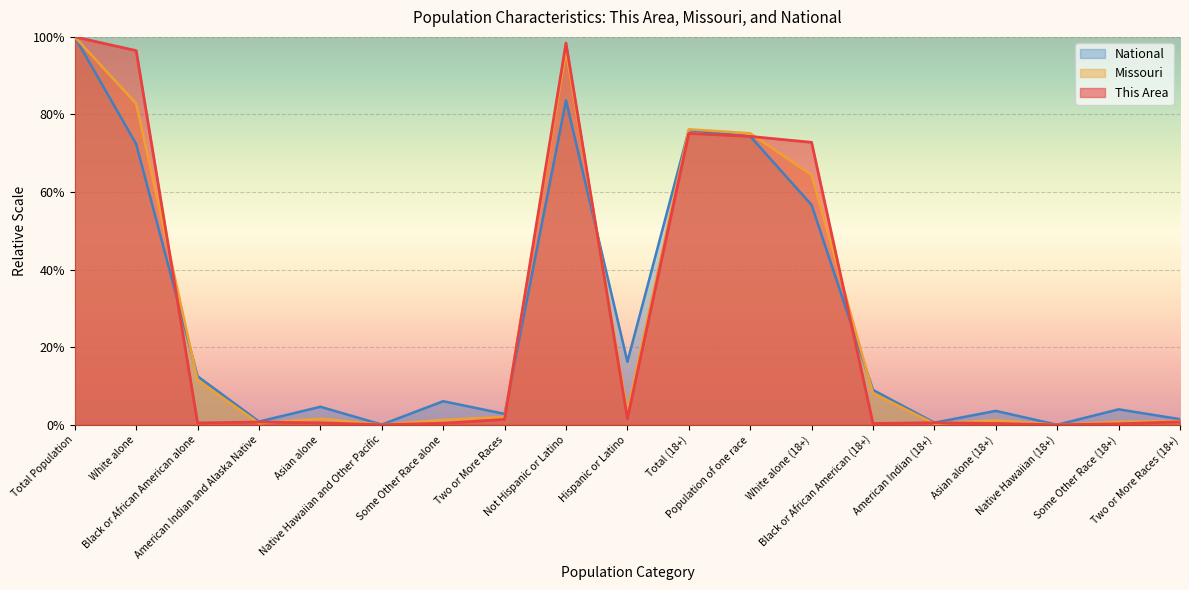

How many values in the National series exceed 6?

10